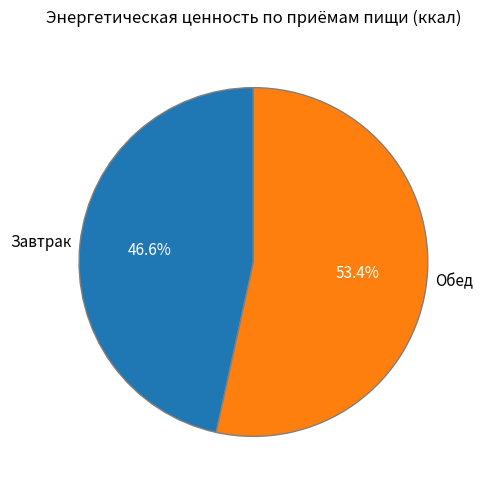

To the nearest percent, what is the combined percentage of Завтрак and Обед?

100%